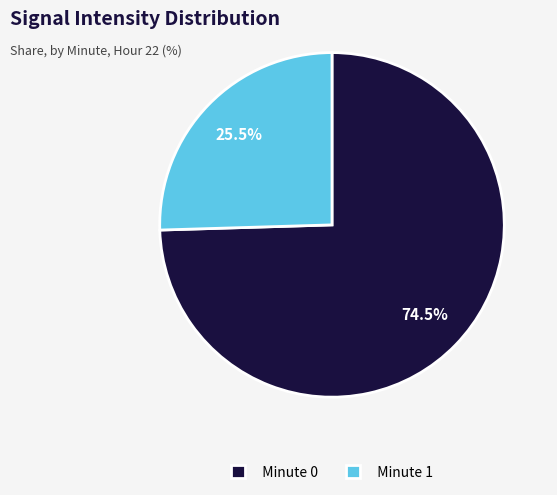

To the nearest percent, what is the average slice percentage?

50%